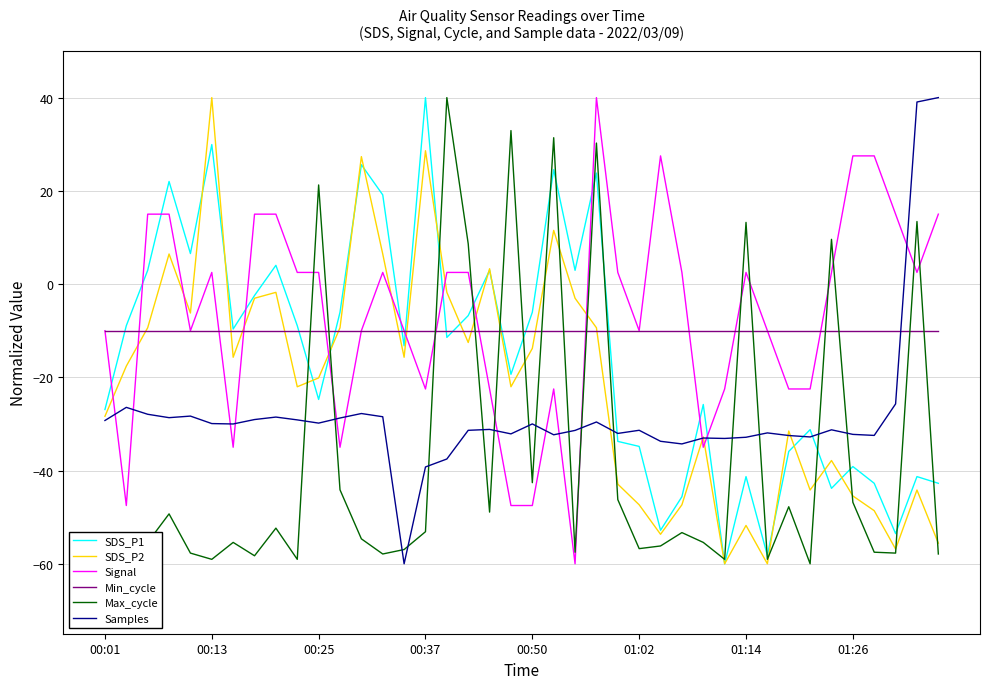

Which series ends up on top after the final intersection of SDS_P1 and Signal?

Signal